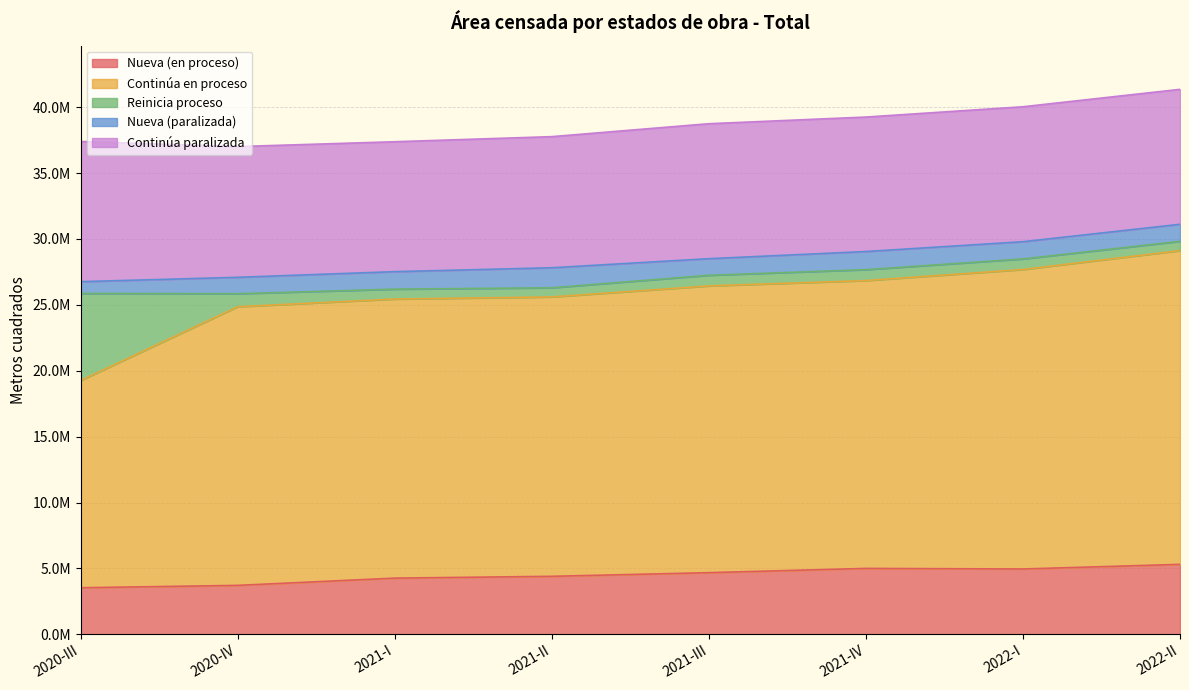

What are all the series names shown in the legend?

Nueva (en proceso), Continúa en proceso, Reinicia proceso, Nueva (paralizada), Continúa paralizada